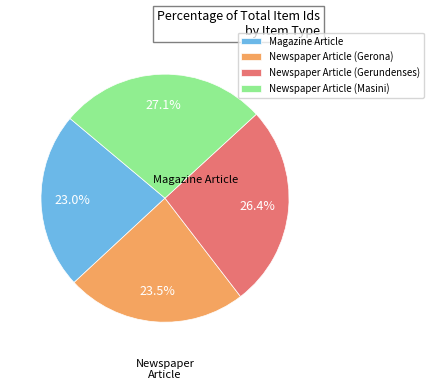

Between Newspaper Article (Masini) and Newspaper Article (Gerundenses), which is larger?

Newspaper Article (Masini)